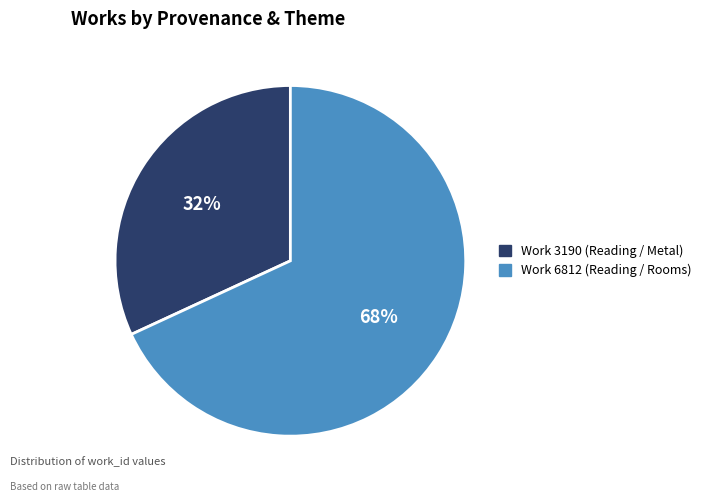

To the nearest percent, what is the average slice percentage?

50%